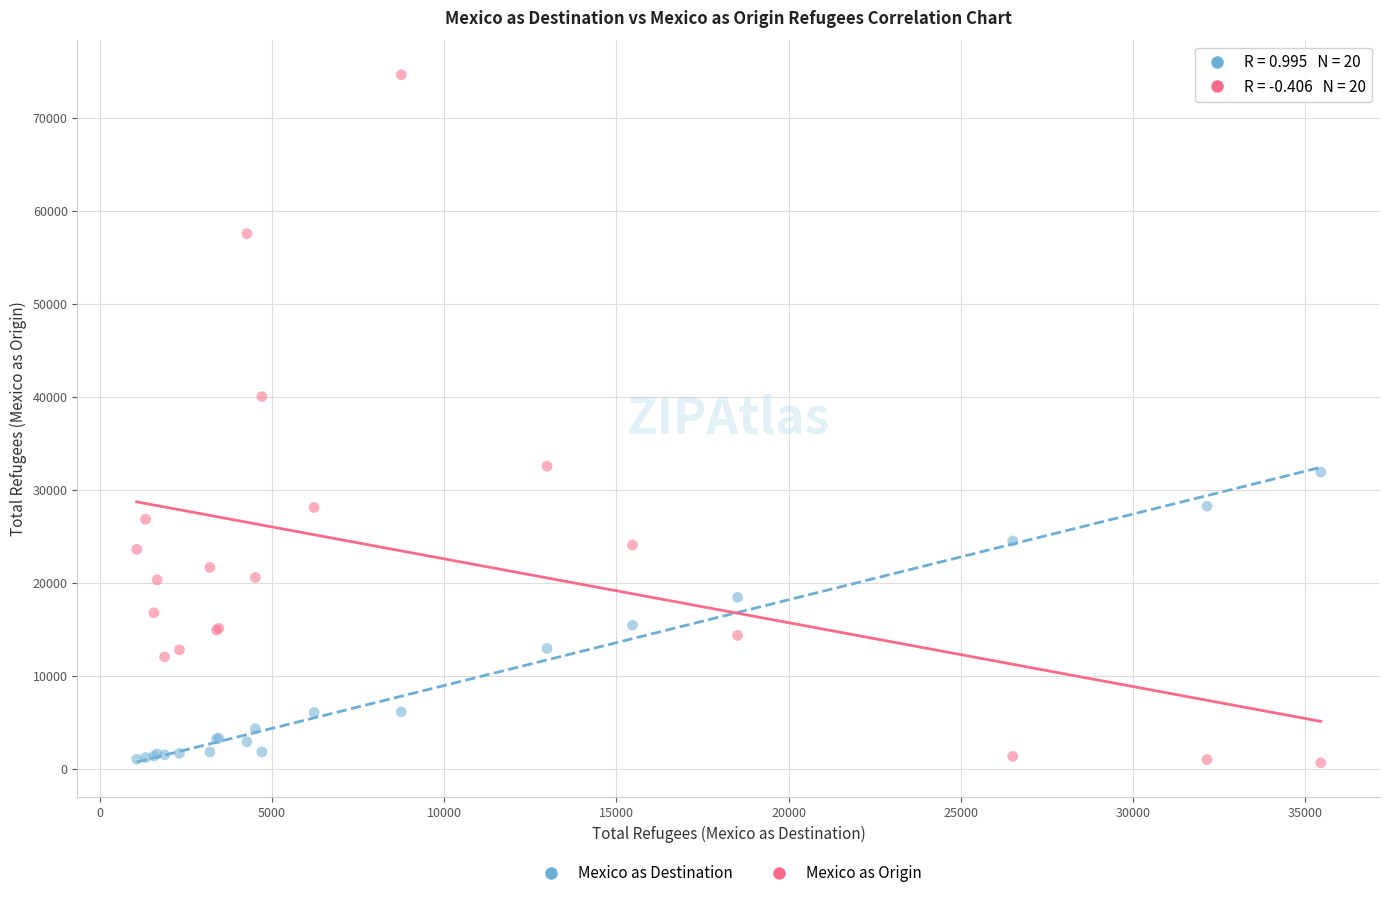

Which series has the largest Y range (max minus min)?

Mexico as Origin